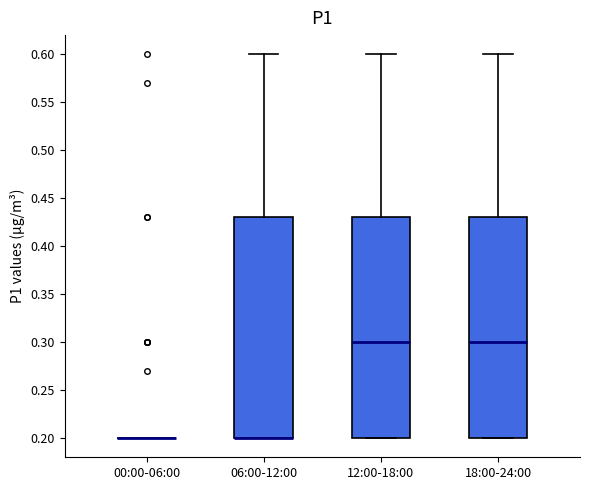

Where is the lower edge of the box for 06:00-12:00 on the y-axis? The values are not printed on the chart, so give them approximately, as read against the axis.

0.20